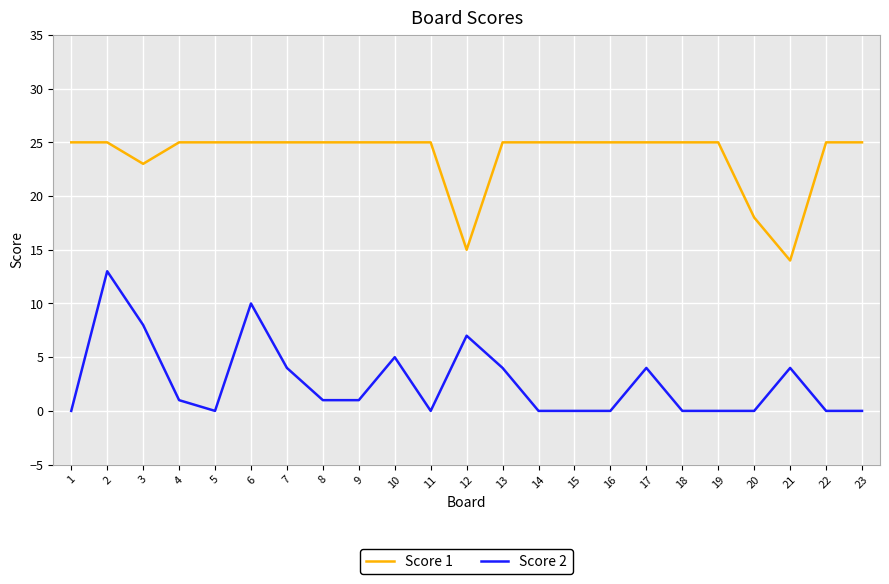

Which series changed the most between 12 and 21?

Score 2